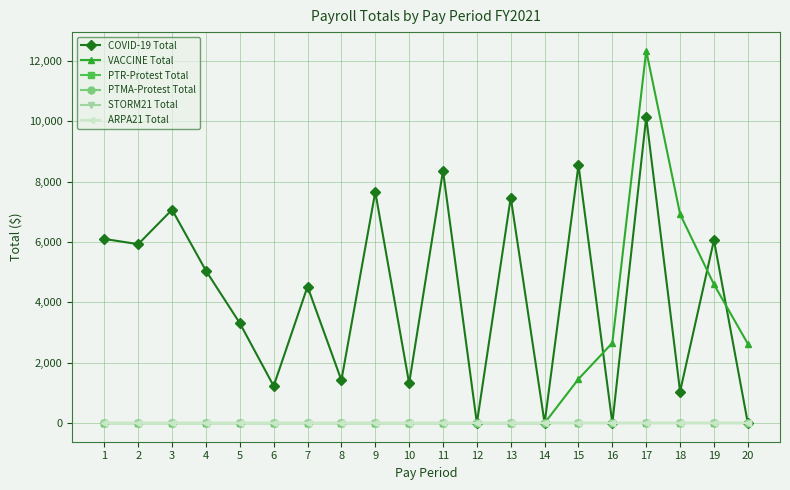

Which series changed the most between 13 and 15?

VACCINE Total